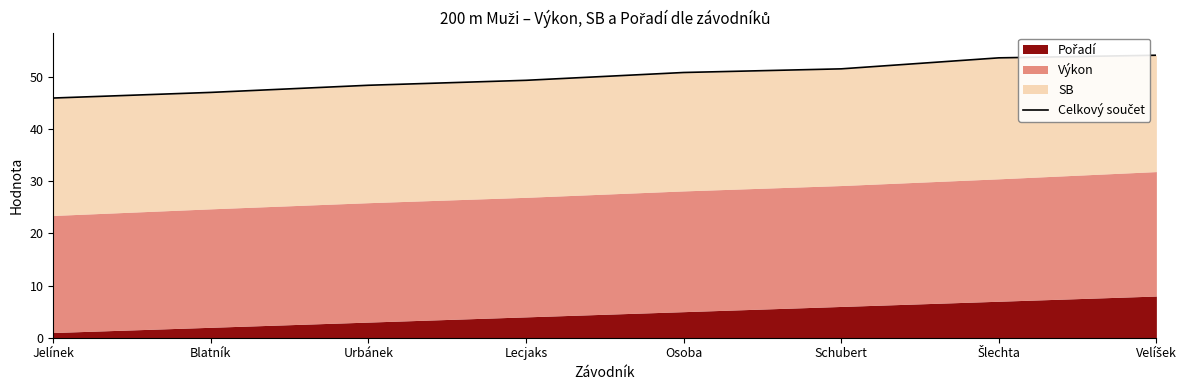

Is it true that the value at Blatník is 28.6?

False